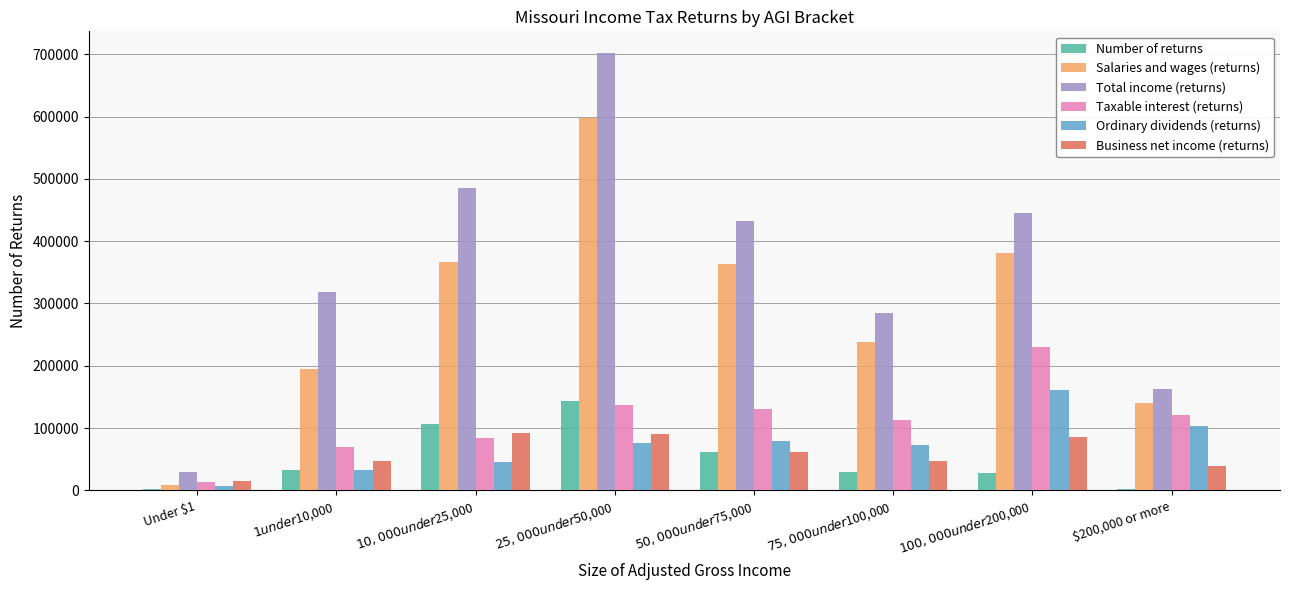

What is the highest value of the Business net income (returns) series?

91830